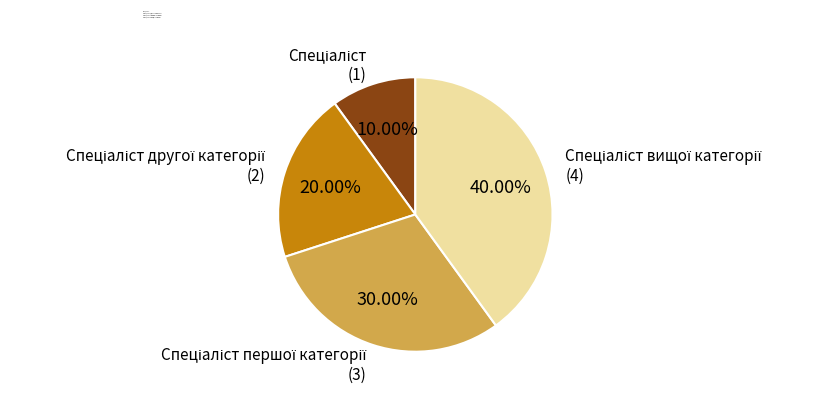

Is there a majority slice in this chart?

No